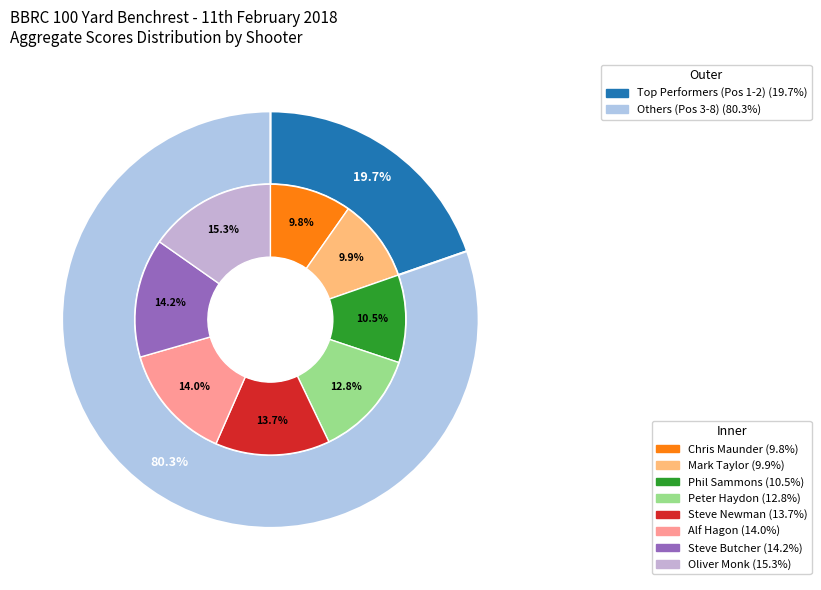

Which category has the biggest portion of the pie?

Oliver Monk